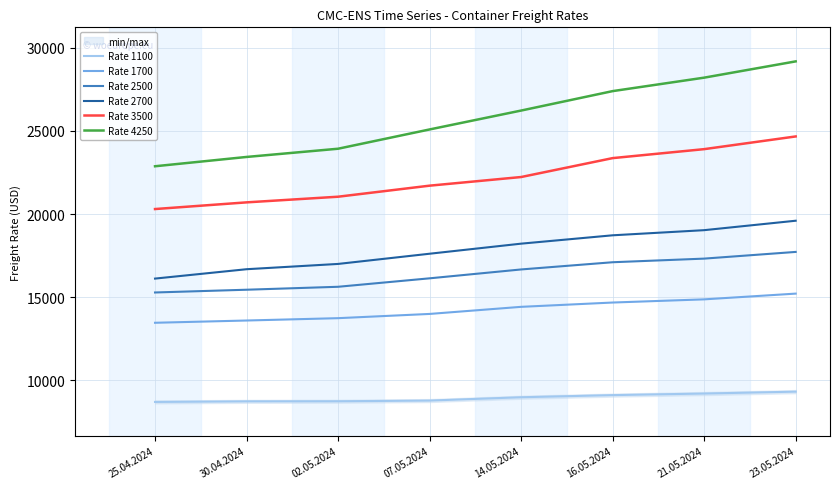

Is this an area chart (filled region under the line)?

No